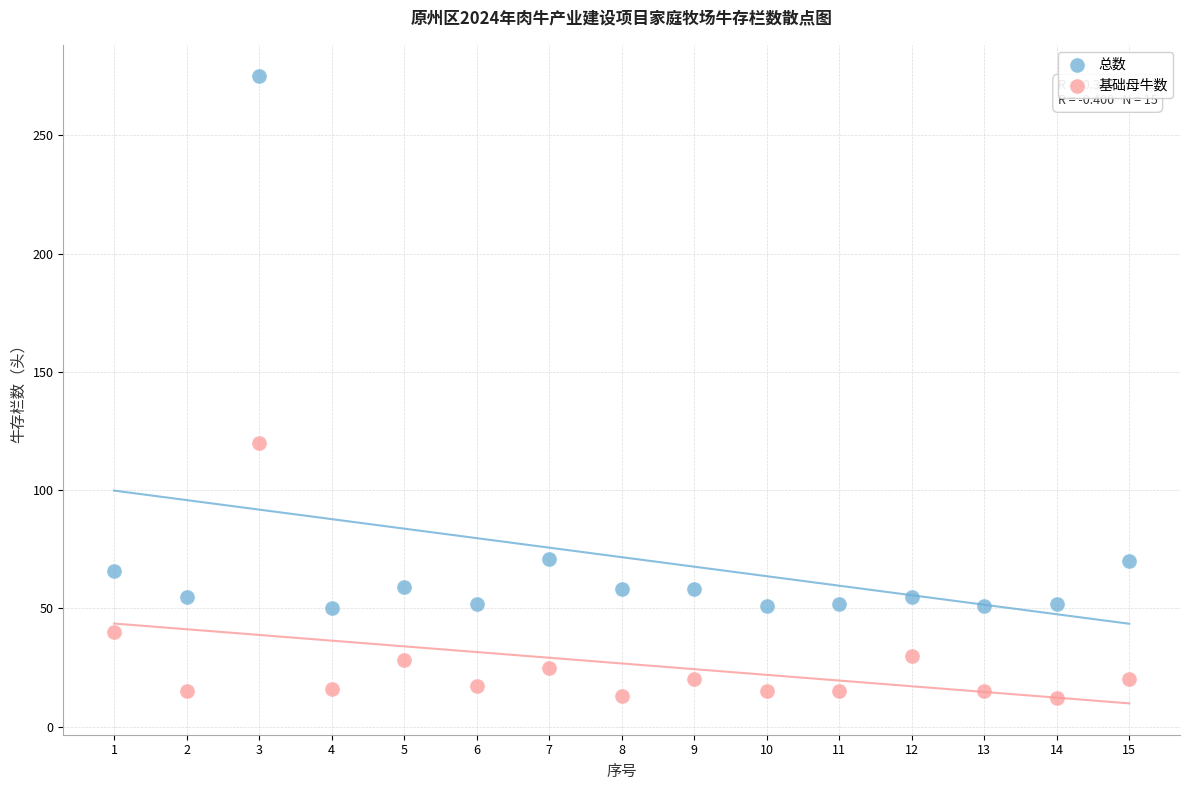

What is the X range (max minus min) for the scatter plot?

14